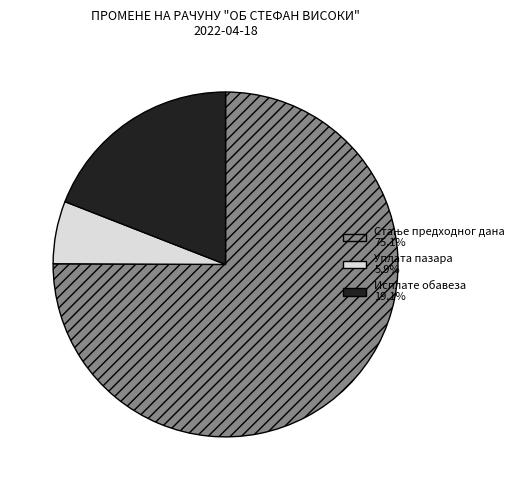

Count the number of slices in the pie.

3